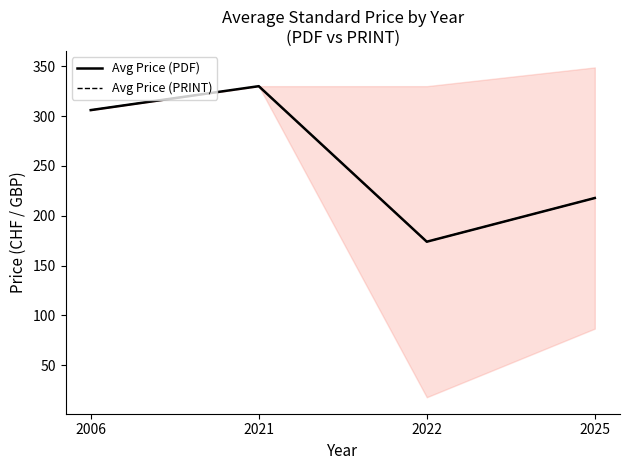

What is the highest value of the Avg Price (PDF) series?

330.0